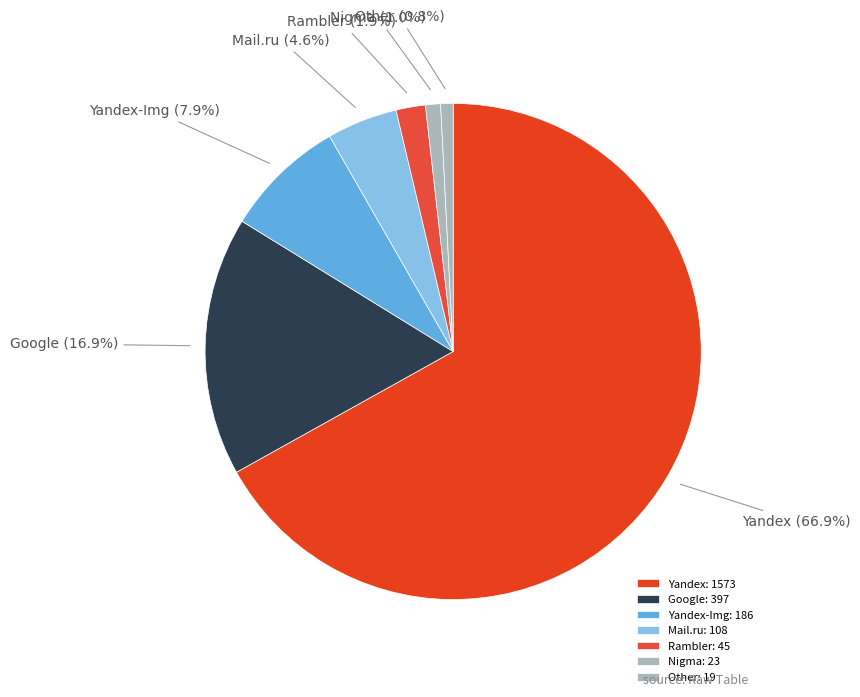

Does any single category account for the majority?

Yes